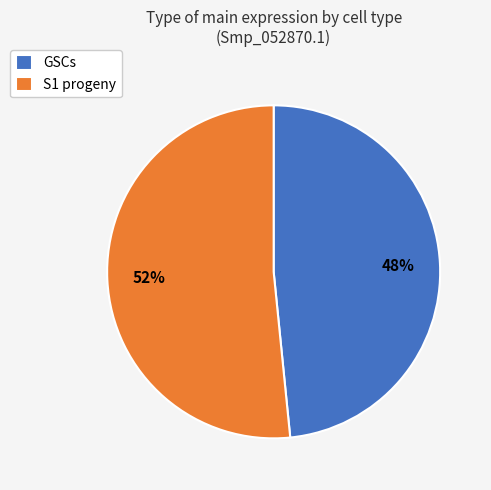

To the nearest percent, what percentage of the pie is S1 progeny?

52%